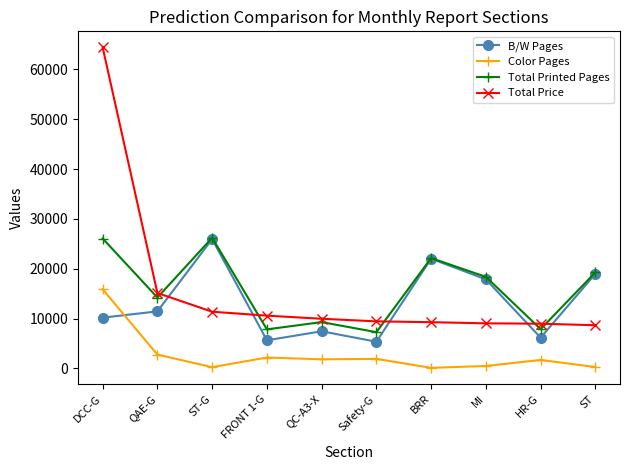

True or false: Total Printed Pages and Total Price cross at least once.

True